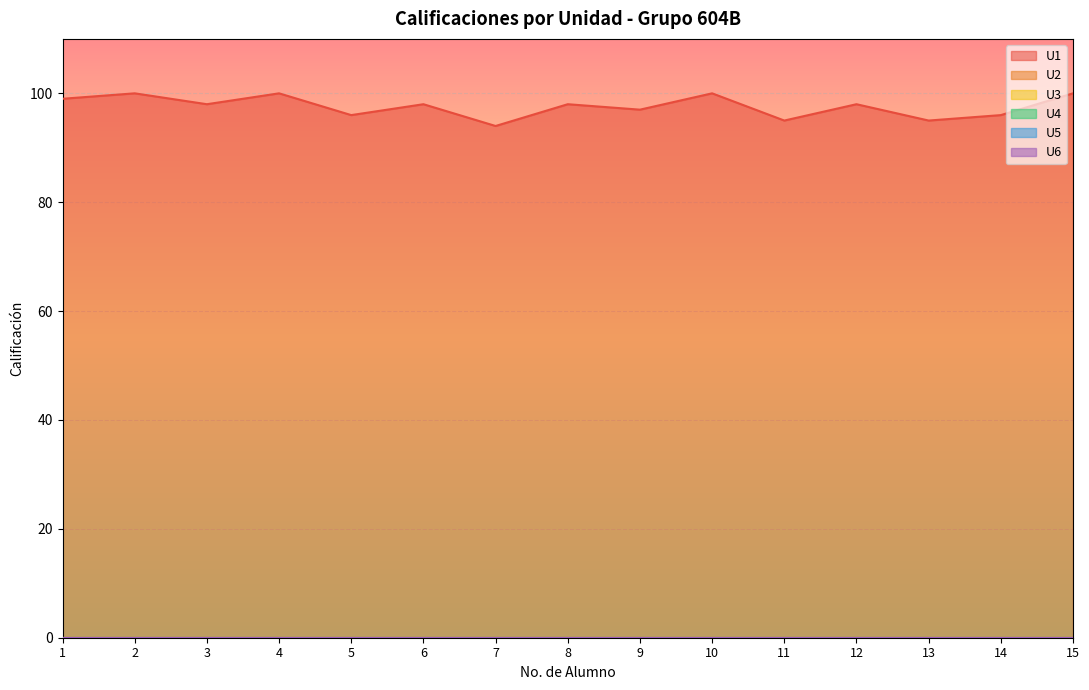

Which series has the largest range (max minus min)?

U1